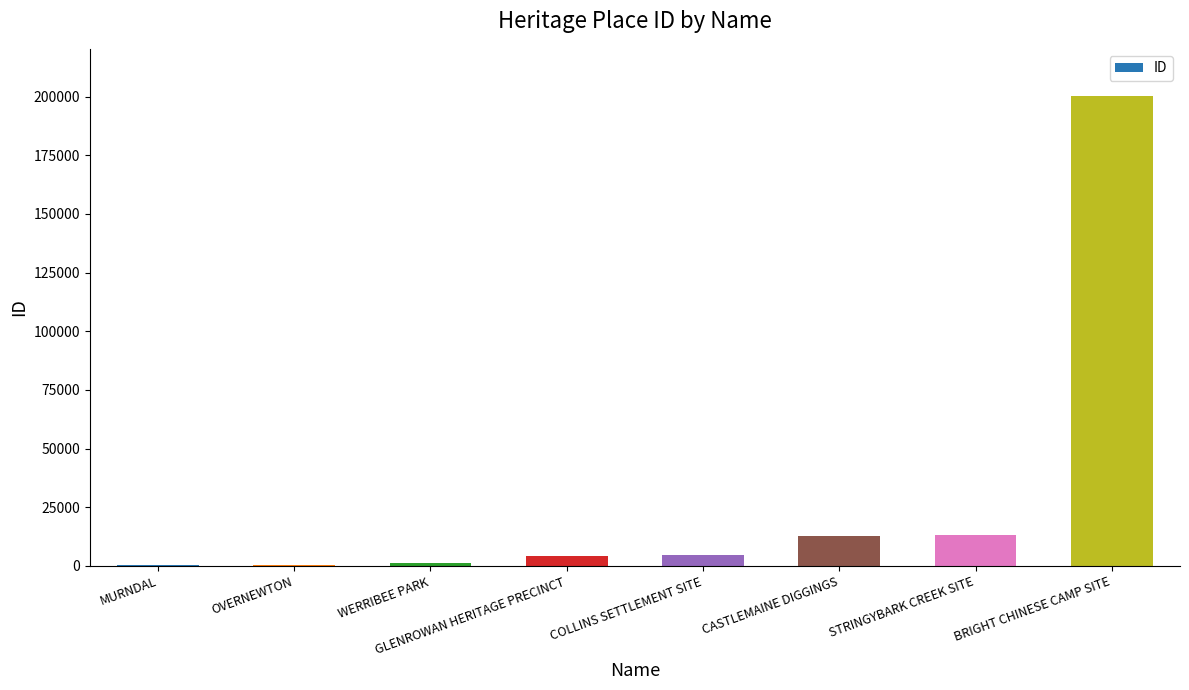

Which has a higher value, COLLINS SETTLEMENT SITE or BRIGHT CHINESE CAMP SITE?

BRIGHT CHINESE CAMP SITE